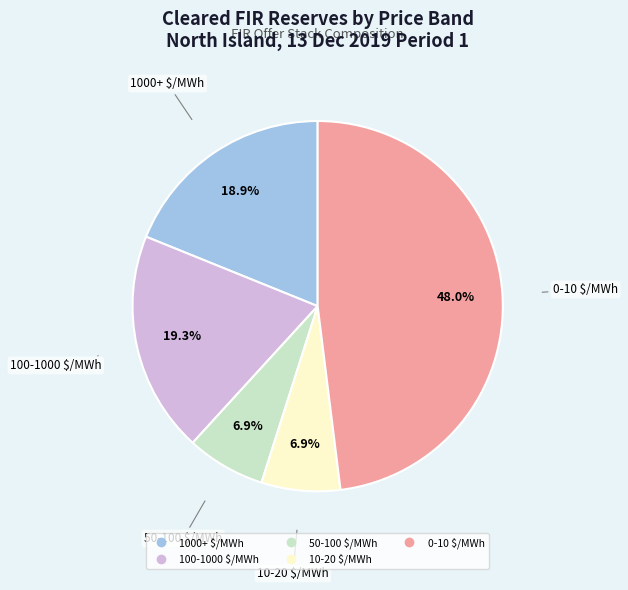

What is the ratio of the value at 100-1000 $/MWh to the value at 50-100 $/MWh?

2.8